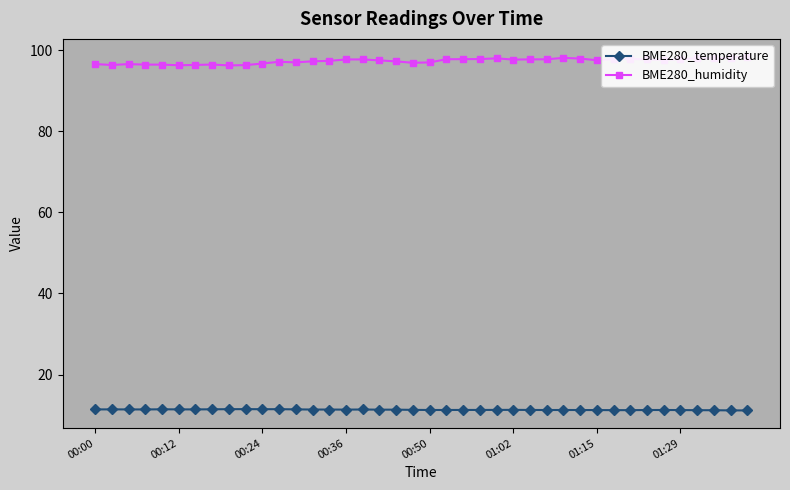

What is the minimum value for BME280_temperature?

11.2